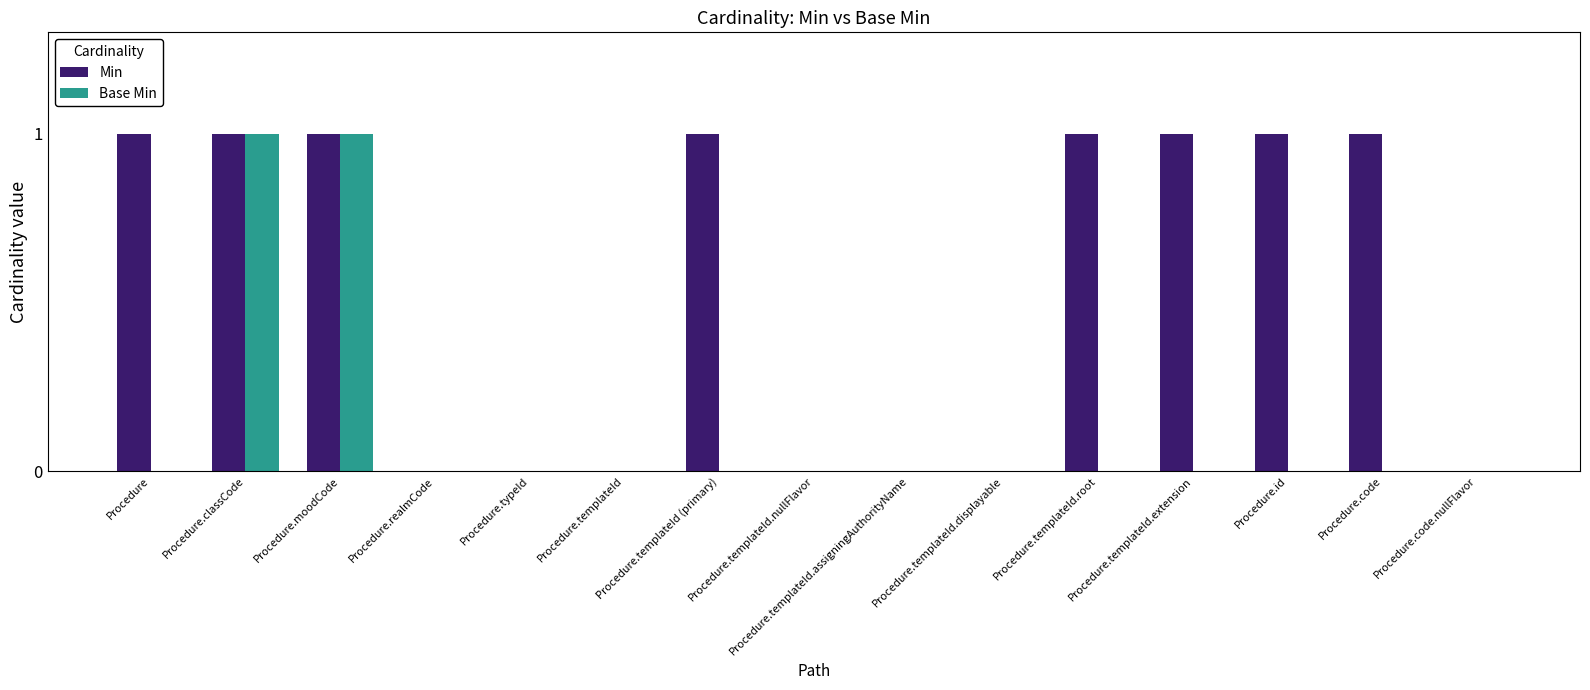

Is the value of Min at Procedure.code greater than the value of Base Min at Procedure.templateId (primary)?

Yes